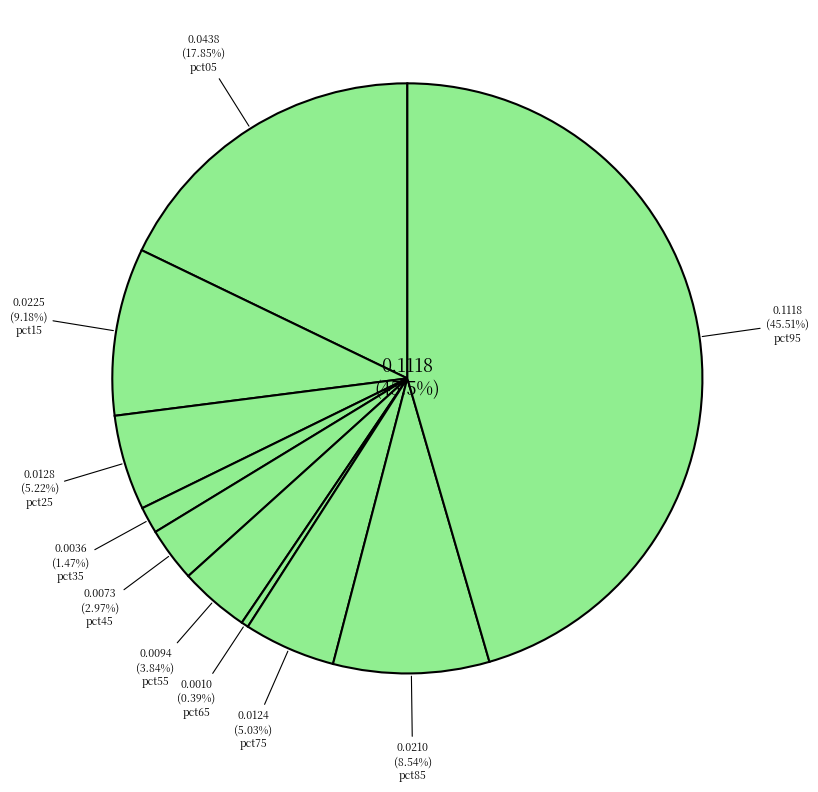

Is there any slice that represents more than half of the pie?

No